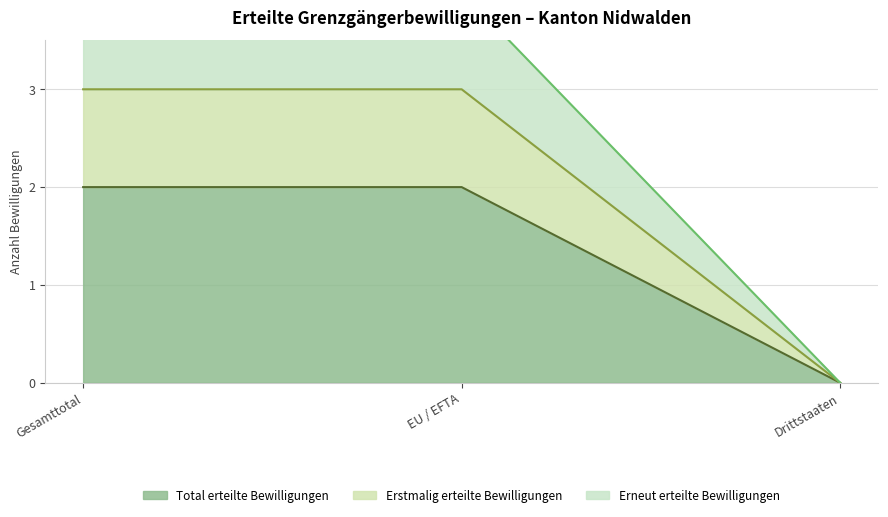

Which series changed the most between EU / EFTA and Drittstaaten?

Erneut erteilte Bewilligungen